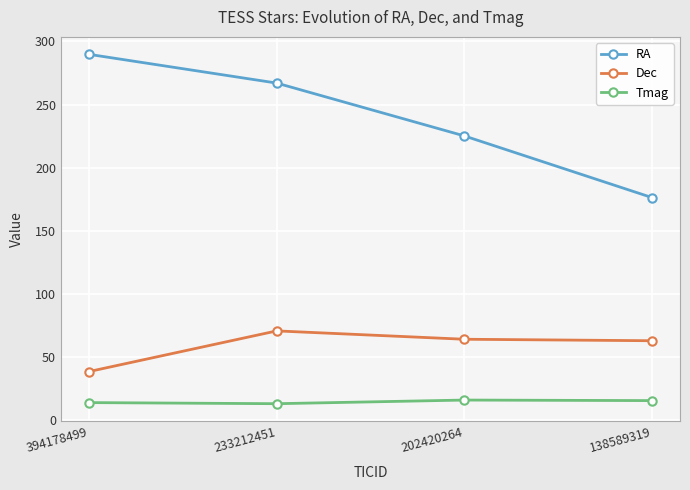

Rank the categories by RA value from highest to lowest.

394178499, 233212451, 202420264, 138589319